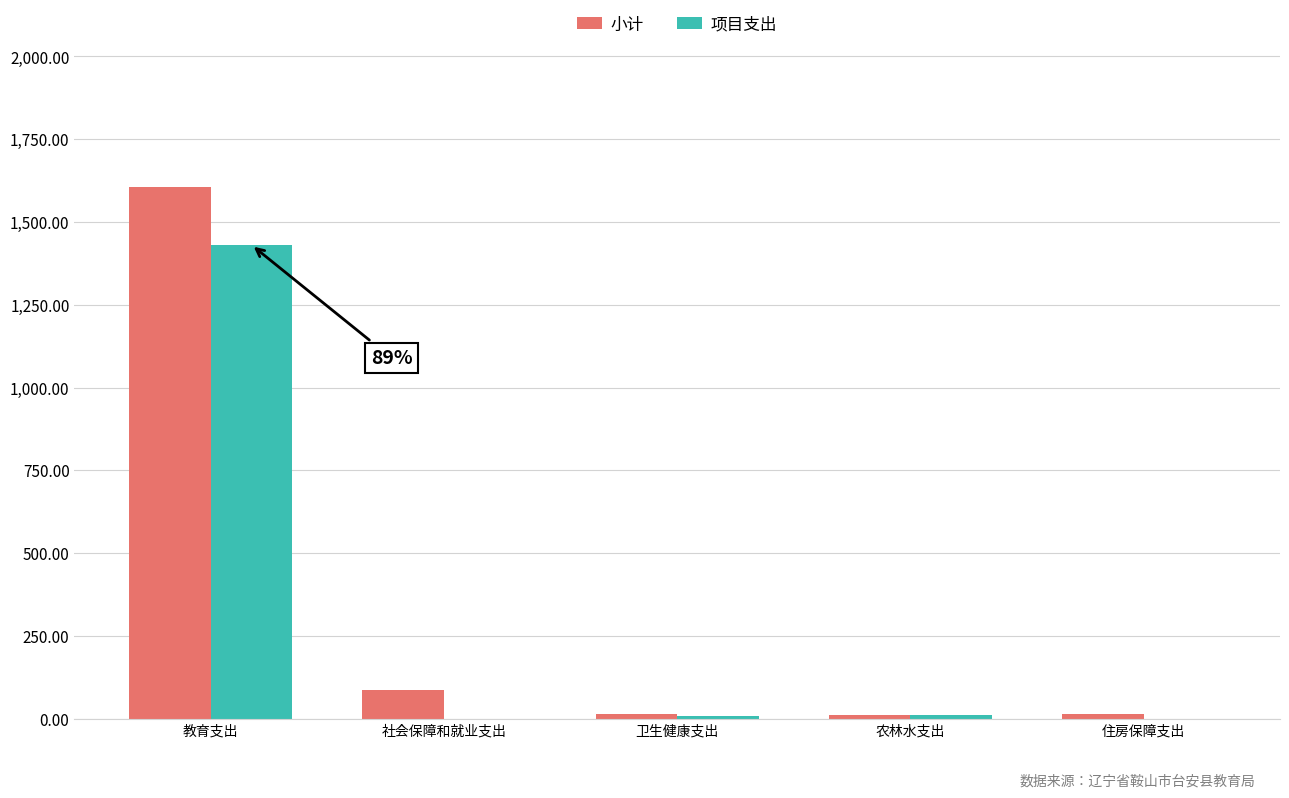

What is the total value across all series at 卫生健康支出?

23.6